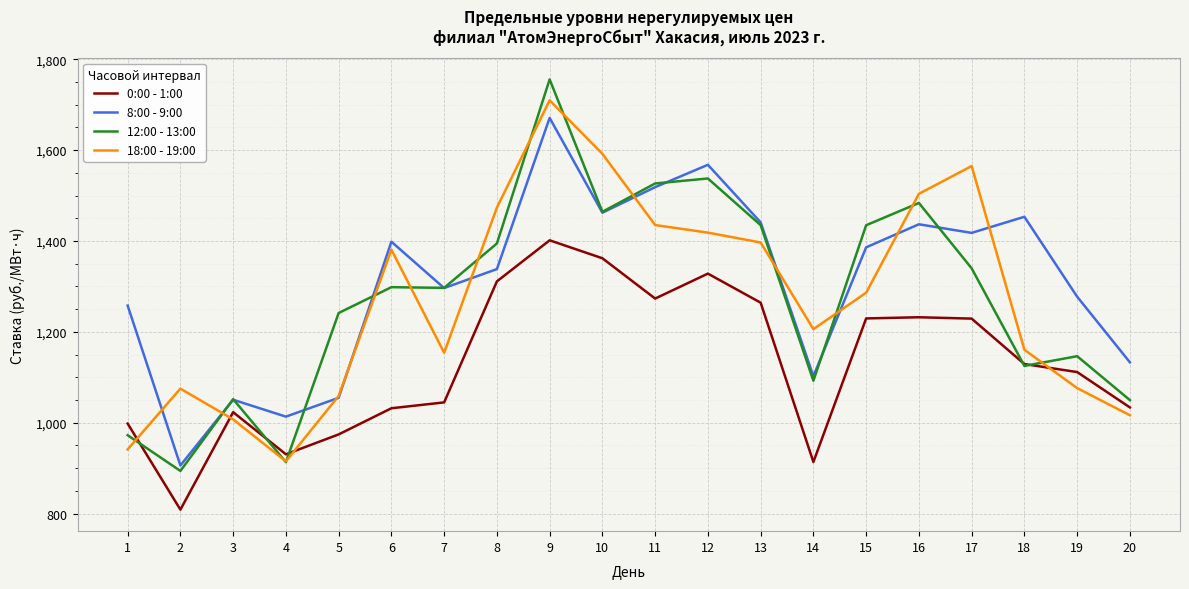

Is this an area chart (filled region under the line)?

No